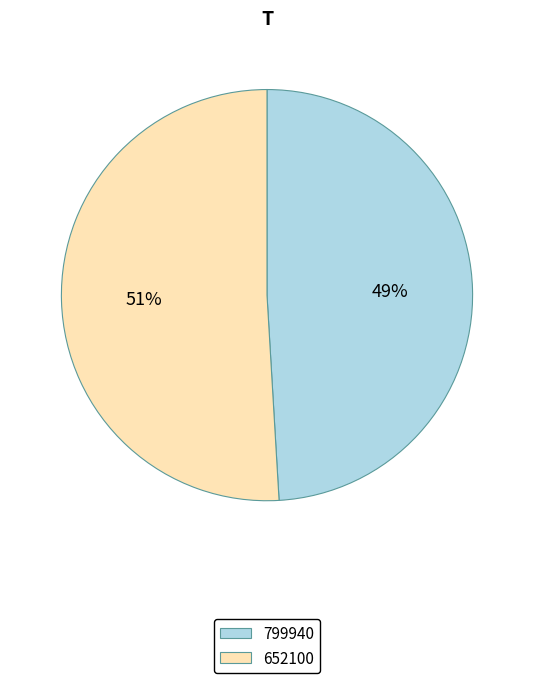

Does 652100 represent more than half of the total?

Yes